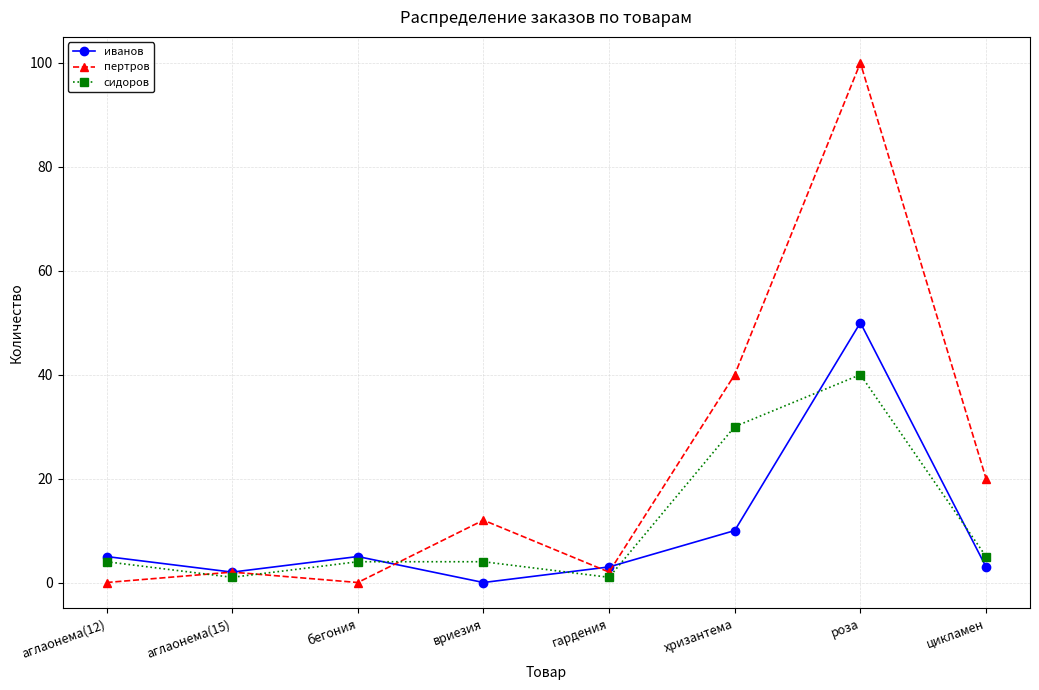

Where is сидоров nearest to the value 20?

хризантема